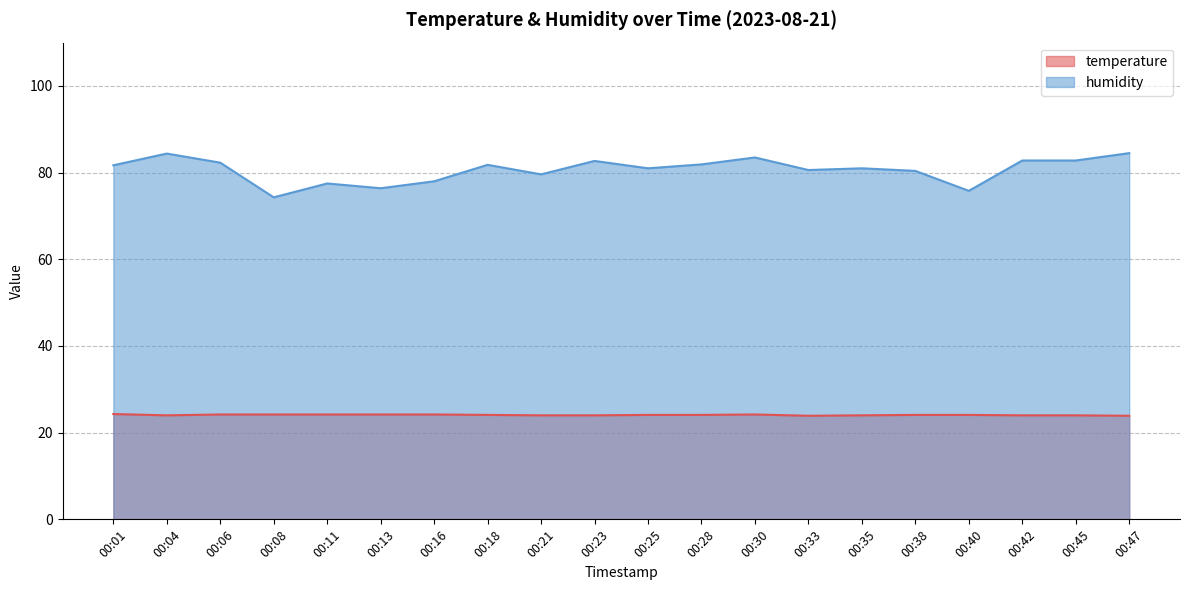

Is the value of humidity at 00:11 greater than the value of temperature at 00:06?

Yes